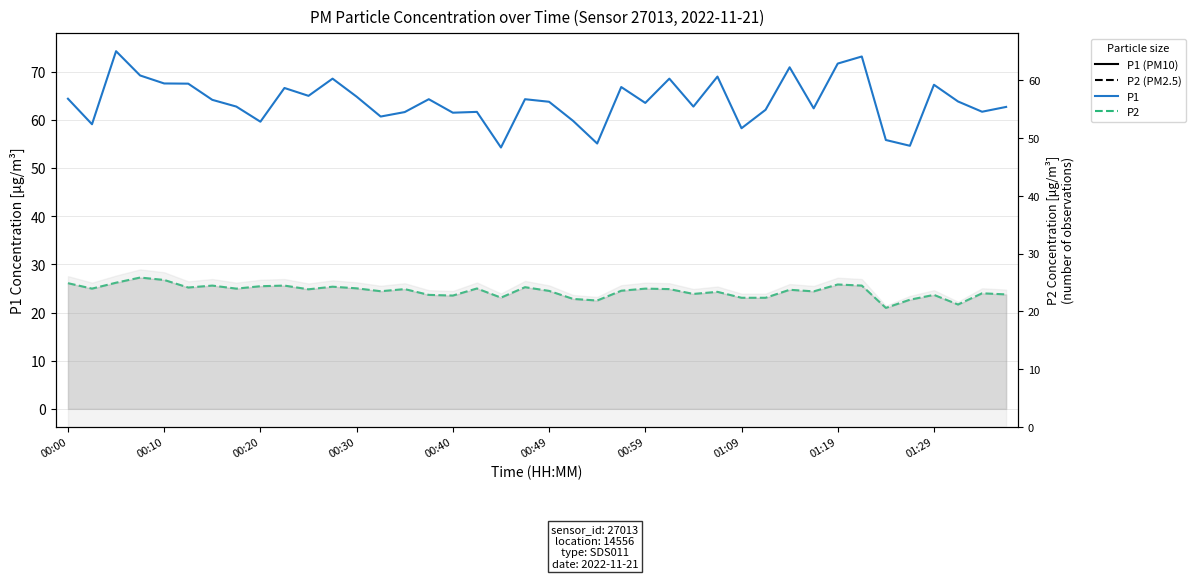

True or false: P2 (PM2.5) and P1 (PM10) intersect in this chart.

False